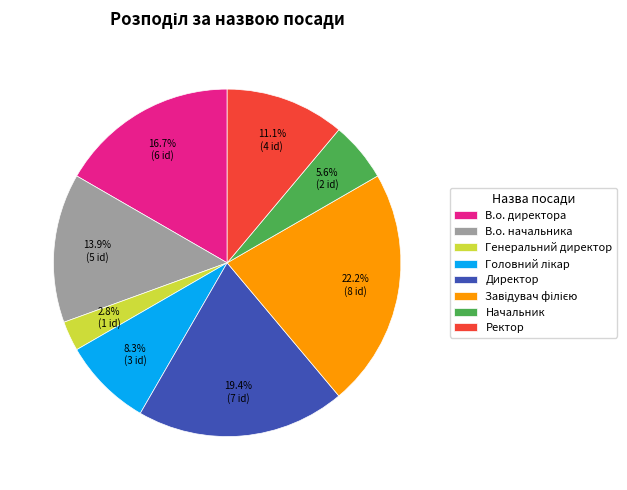

Is the sum of Начальник and Директор greater than half?

No